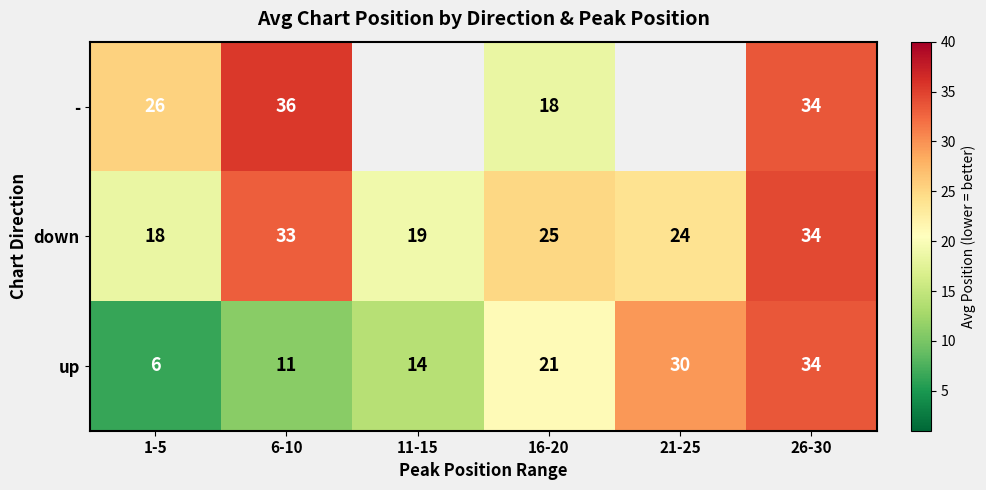

At which label is down closest to 26?

16-20